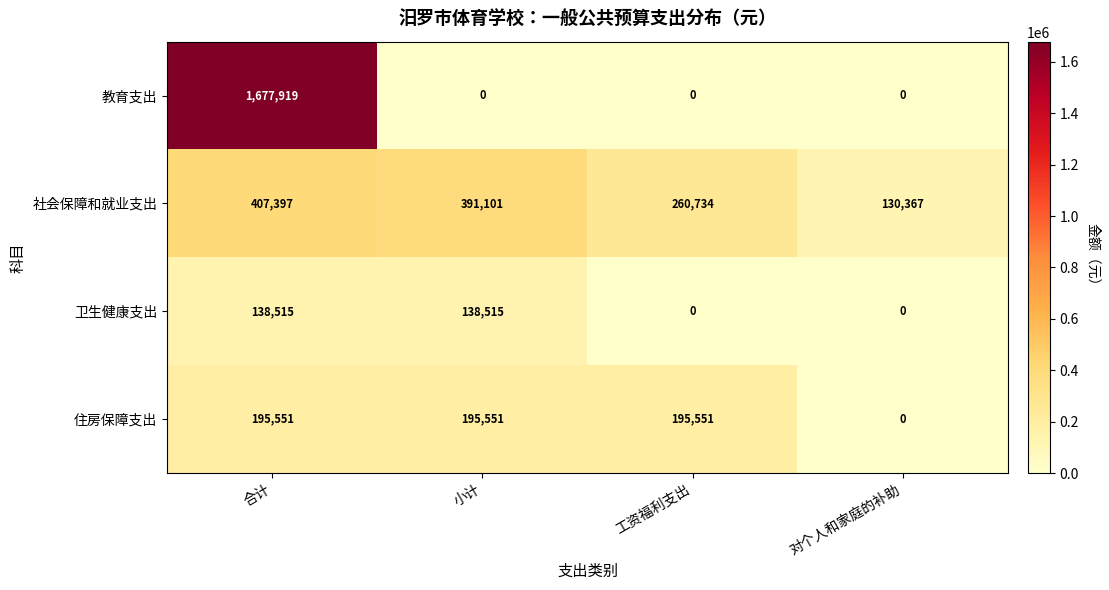

What is the difference between the 教育支出 values at 合计 and 工资福利支出?

1677919